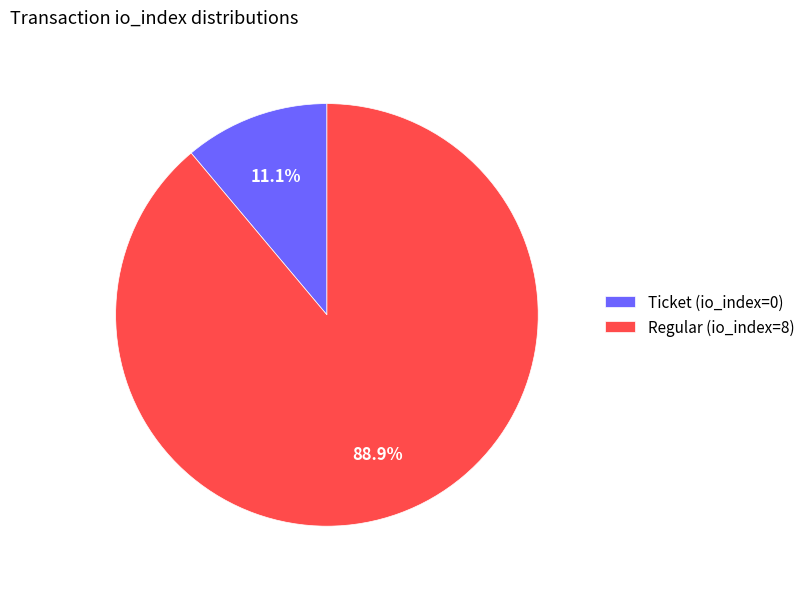

To the nearest percent, what is the difference between the Ticket (io_index=0) and Regular (io_index=8) slice percentages?

78%